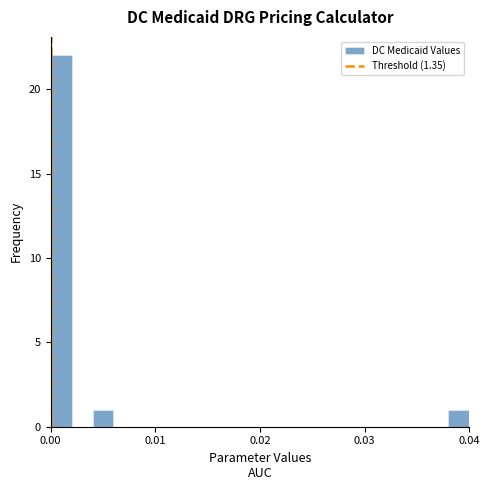

Around what value on the x-axis is the tallest bar? Give the approximate position of its centre, as read against the axis.

0.001